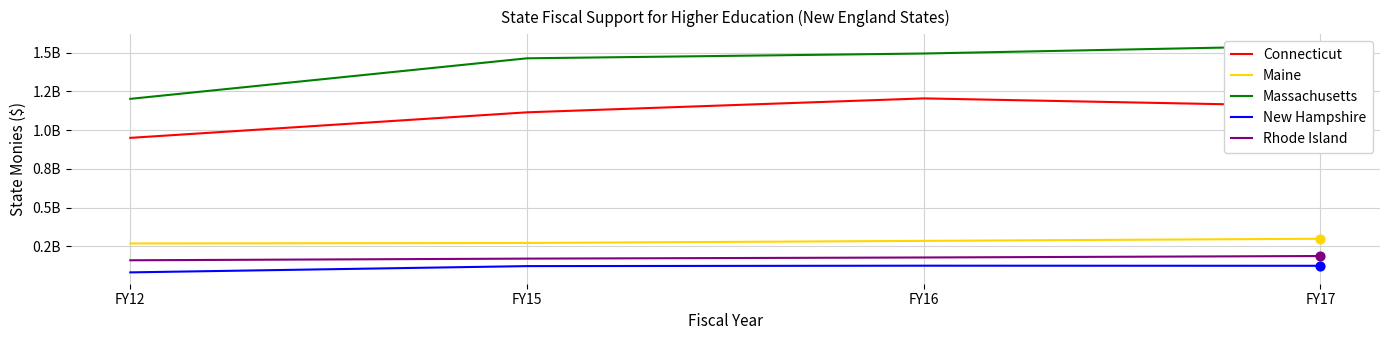

Which series has the widest spread of Y values?

Massachusetts